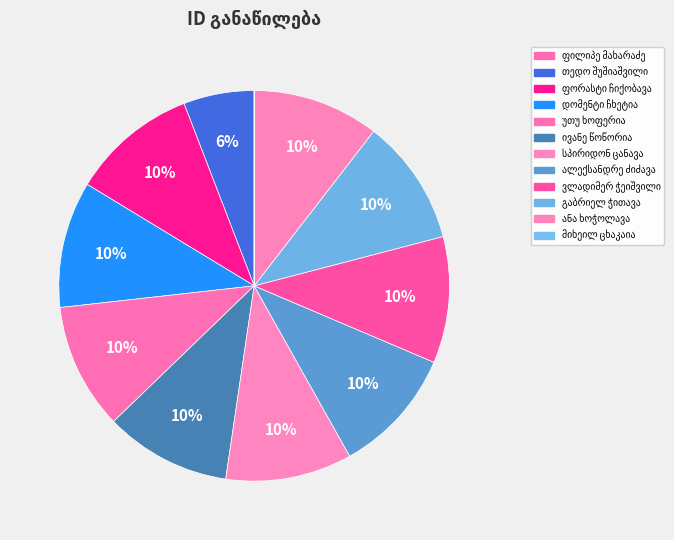

Count the number of slices in the pie.

12